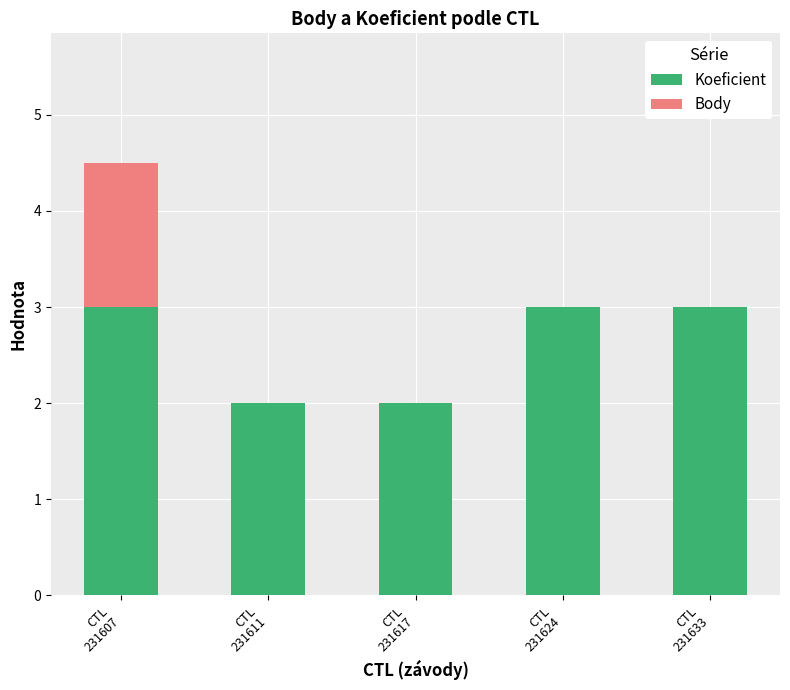

What is the highest value of the Koeficient series?

3.0